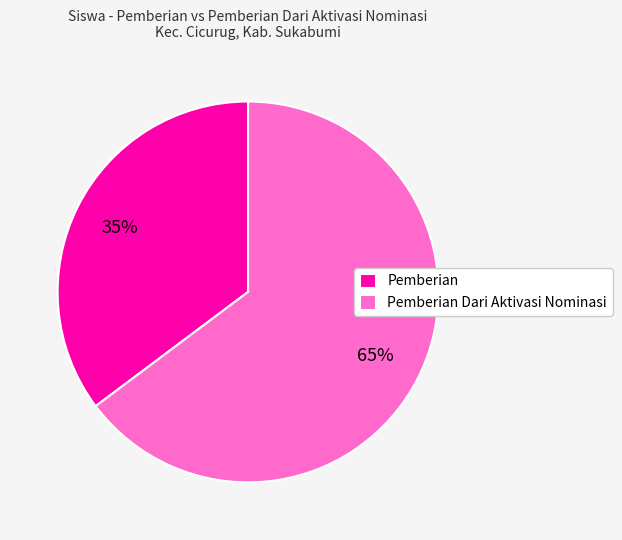

To the nearest percent, what is the combined percentage of Pemberian Dari Aktivasi Nominasi and Pemberian?

100%